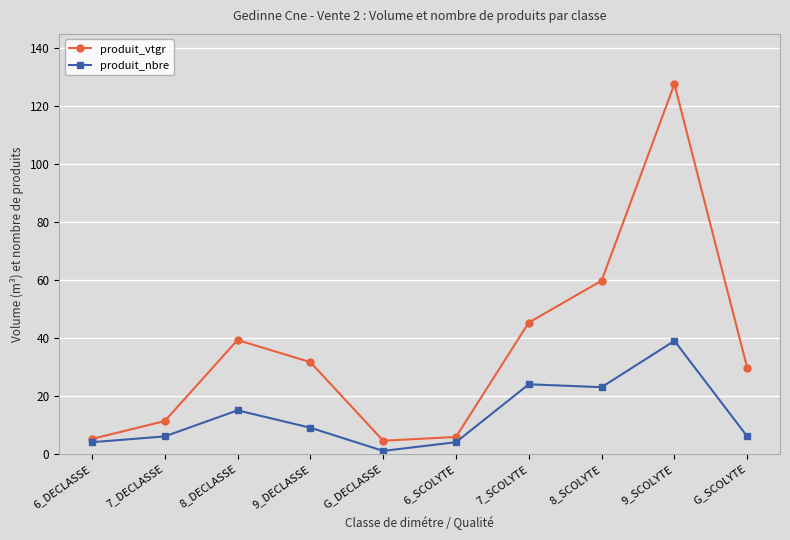

What is the sum of all produit_nbre values?

131.0